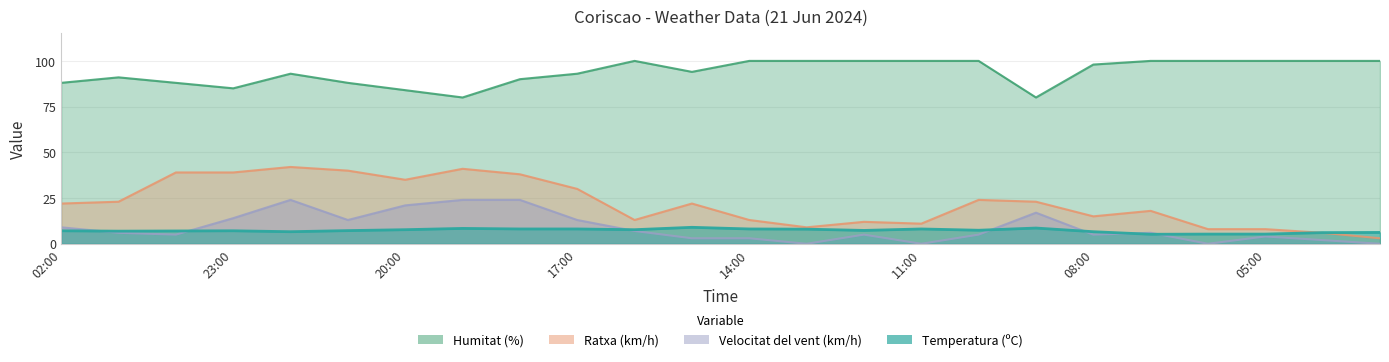

Which category has the highest value across all series?

16:00